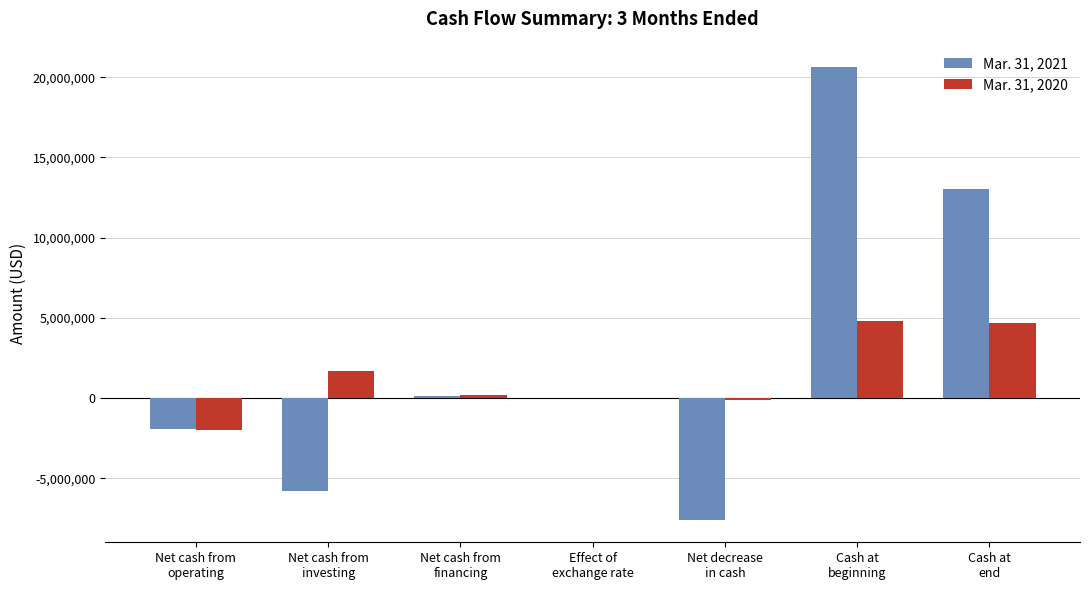

What is the sum of the Mar. 31, 2020 values at Net decrease
in cash and Cash at
beginning?

4696831